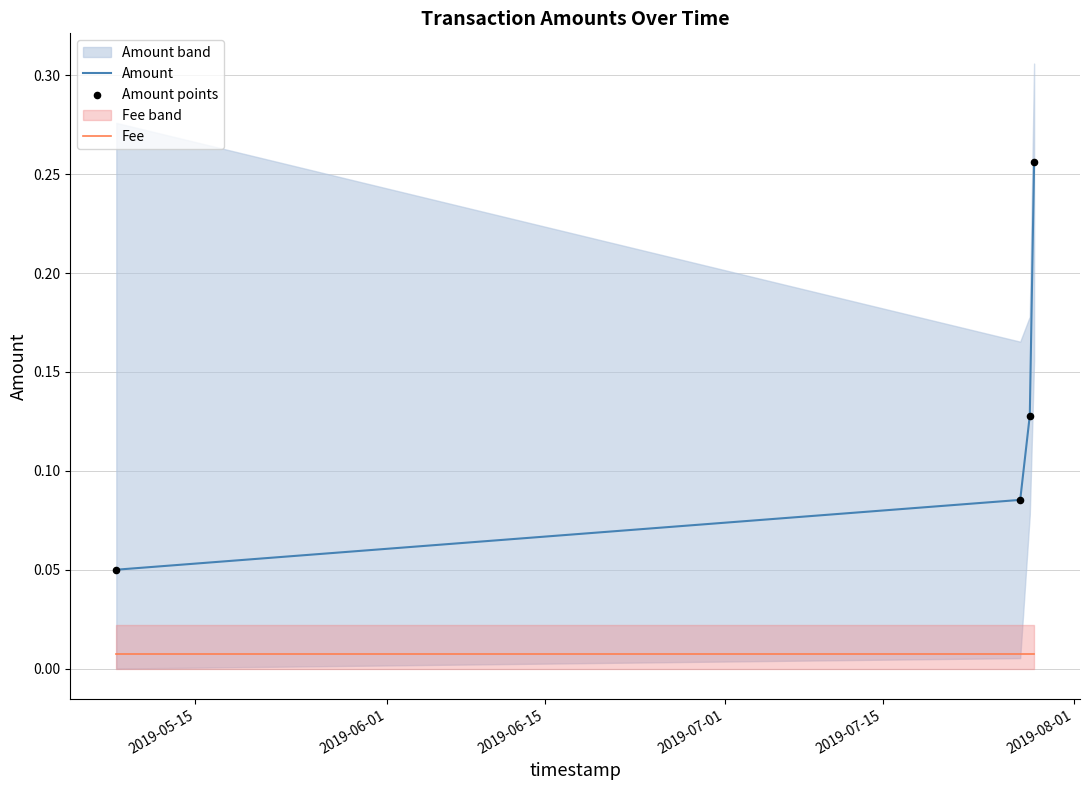

Which series contains the lowest Y value?

Fee